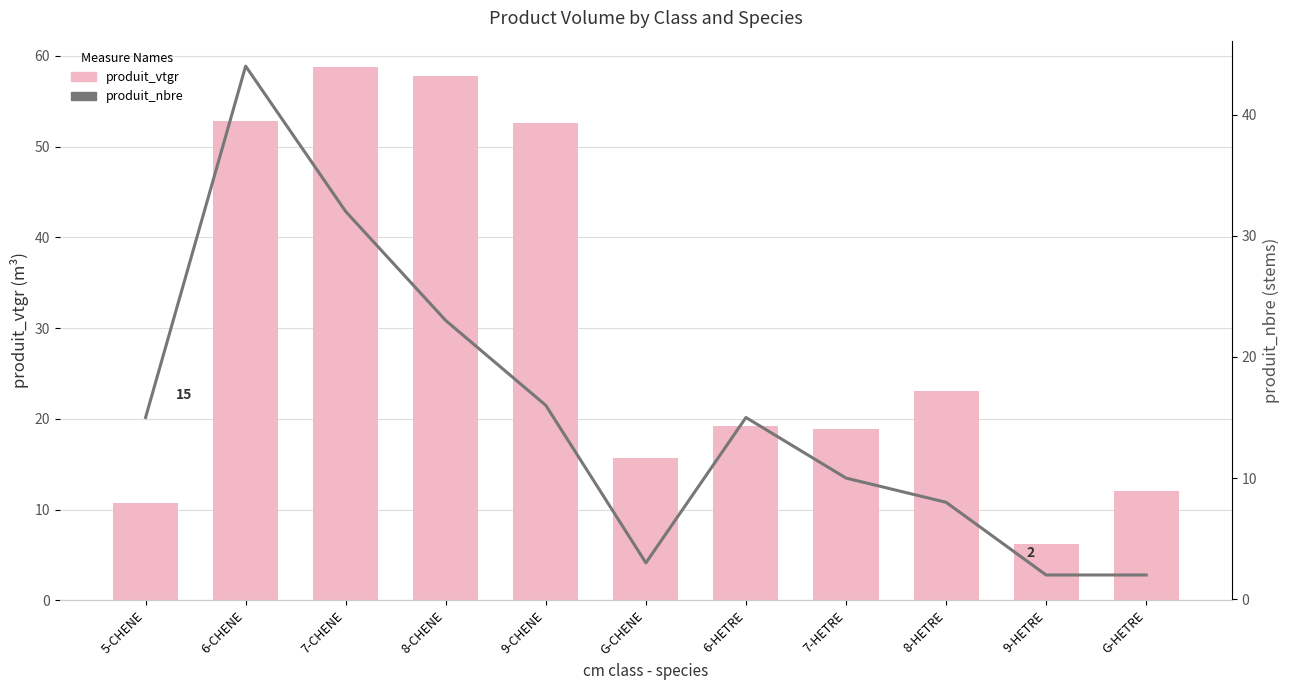

At which label does produit_nbre first exceed 15?

6-CHENE